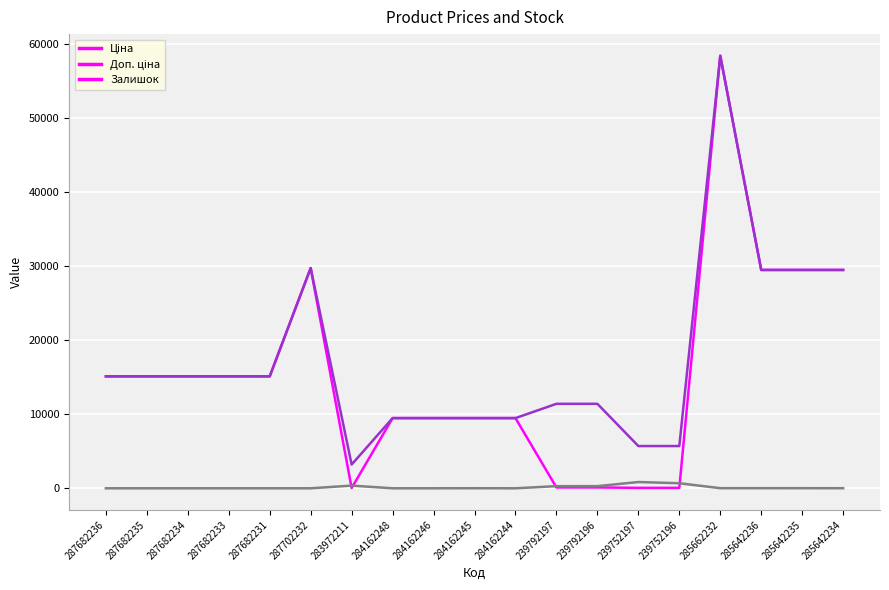

At which category is the sum across all series the highest?

285662232